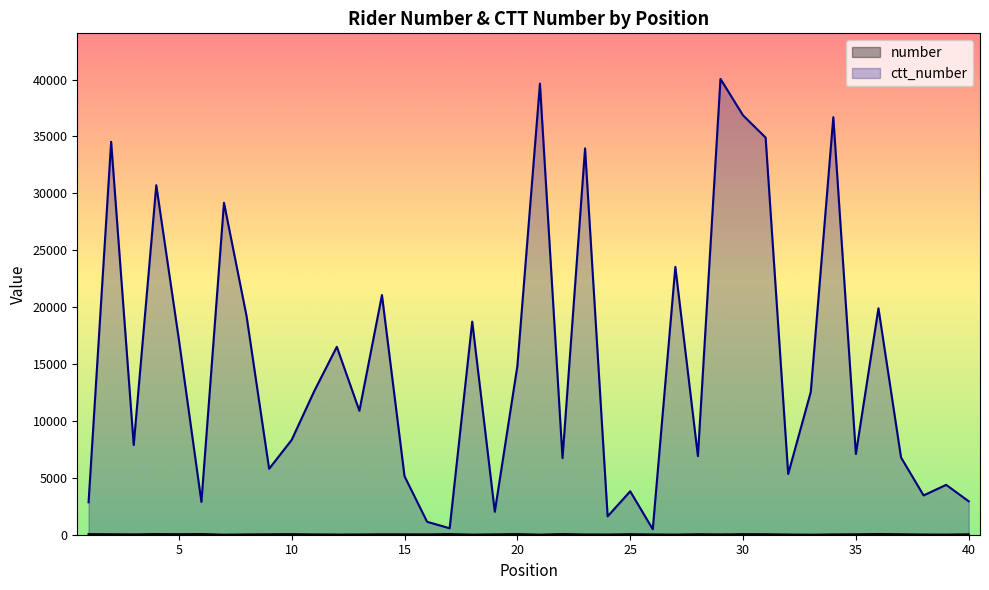

Count the number of categories in the chart.

40